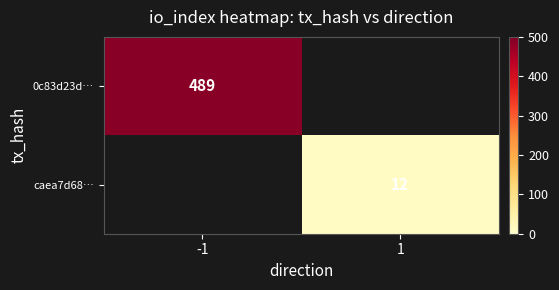

Is it true that 0c83d23d… equals 258 at -1?

False